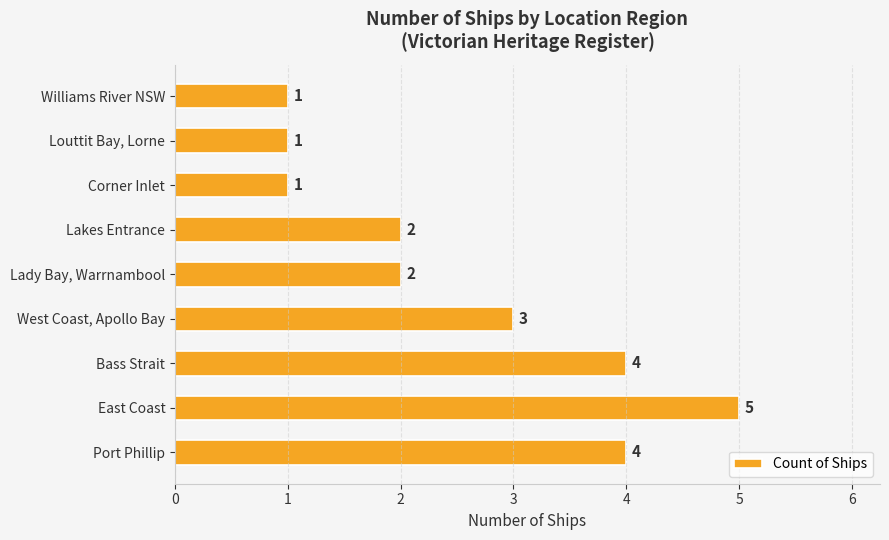

What is the change in value from Bass Strait to Corner Inlet?

-3